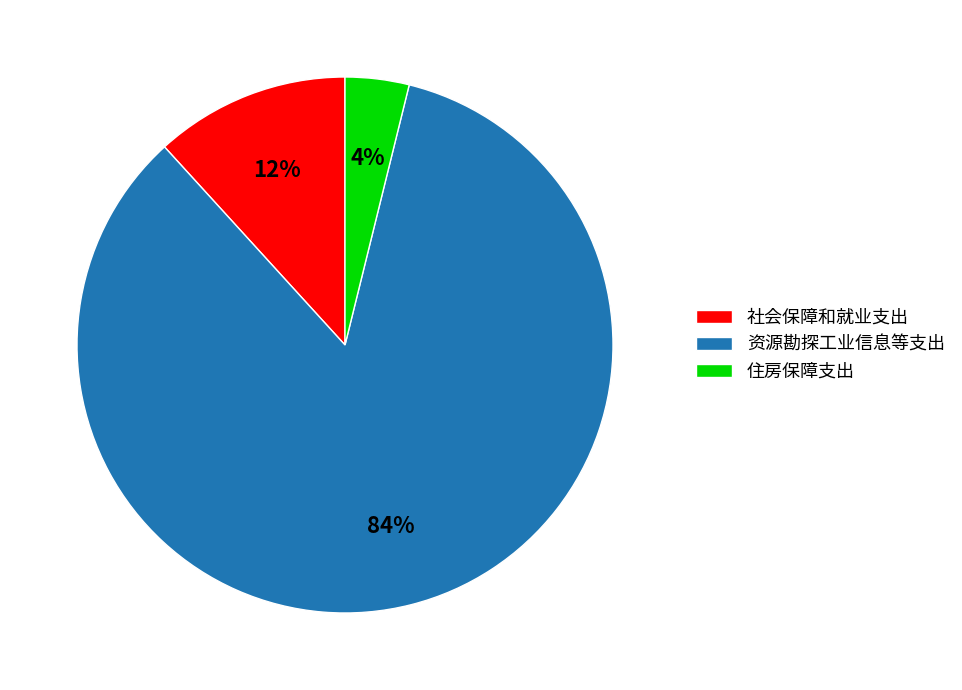

To the nearest percent, what portion does 社会保障和就业支出 represent?

12%